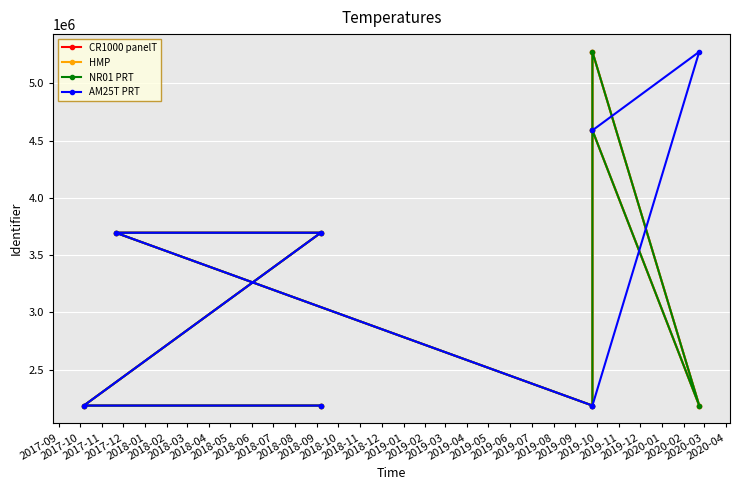

What are all the series names shown in the legend?

CR1000 panelT, HMP, NR01 PRT, AM25T PRT